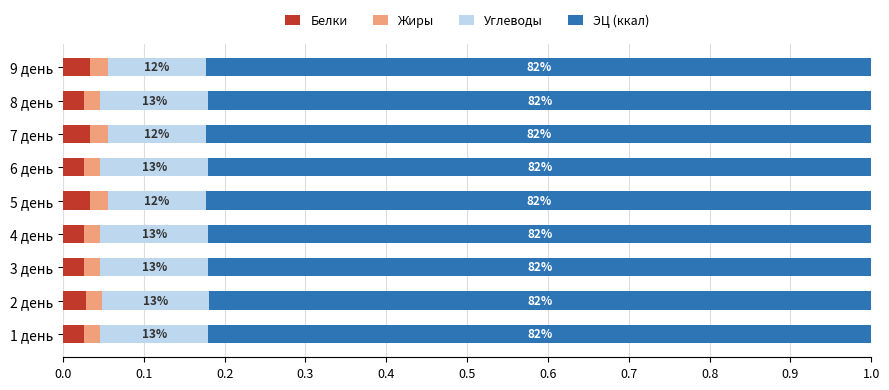

Reading left to right, list all the values displayed in this chart.

Белки: 0.0	0.0	0.0	0.0	0.0	0.0	0.0	0.0	0.0
Жиры: 0.0	0.0	0.0	0.0	0.0	0.0	0.0	0.0	0.0
Углеводы: 0.1	0.1	0.1	0.1	0.1	0.1	0.1	0.1	0.1
ЭЦ (ккал): 0.8	0.8	0.8	0.8	0.8	0.8	0.8	0.8	0.8